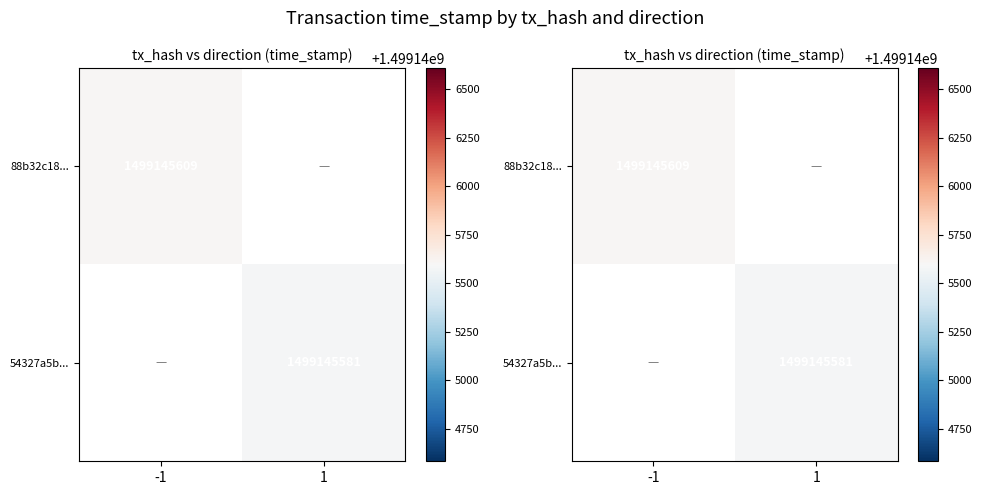

Is it true that 54327a5bb741f41e4c84e5e3da630c88532262a equals 979530466 at time_stamp?

False